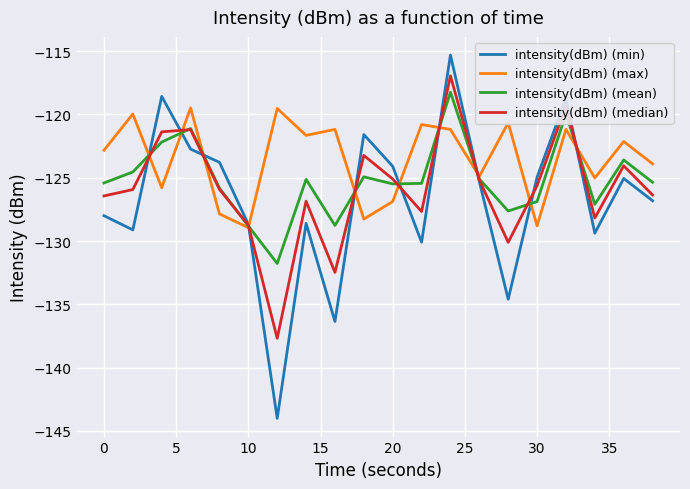

Which series has the widest spread of values?

intensity(dBm) (min)